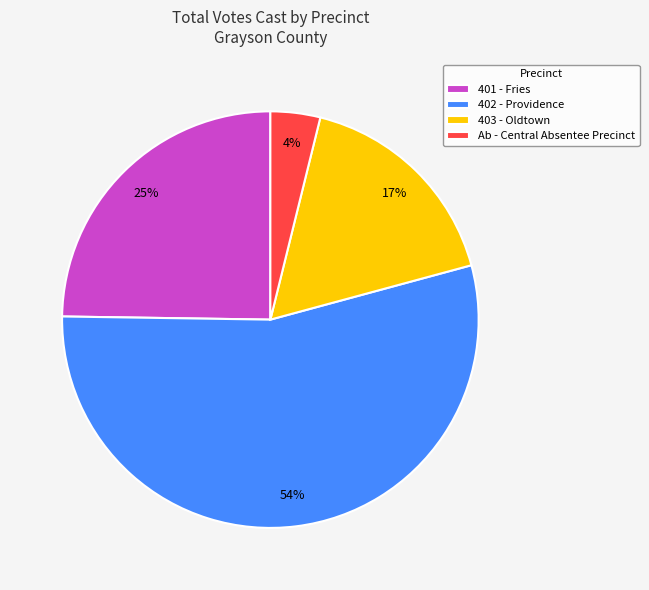

To the nearest percent, what is the average slice percentage?

25%